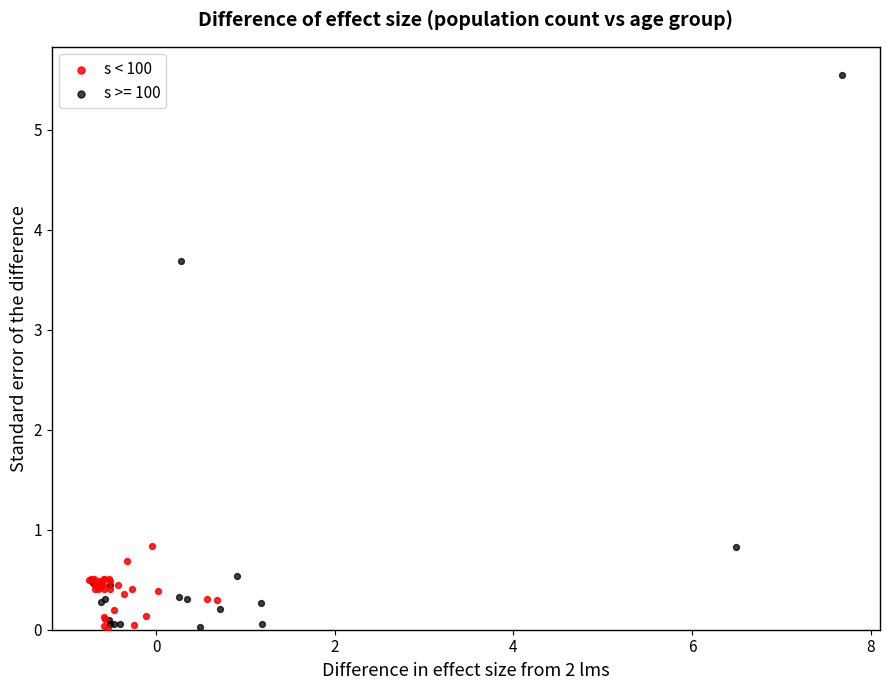

Which series contains the highest Y value?

s >= 100